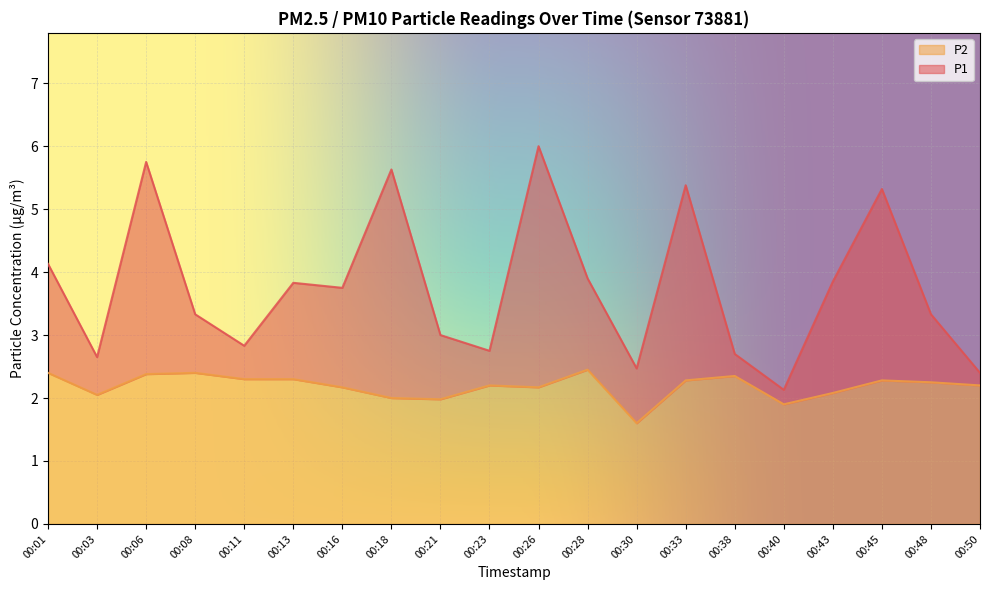

At which category does the chart reach its peak across all series?

00:26